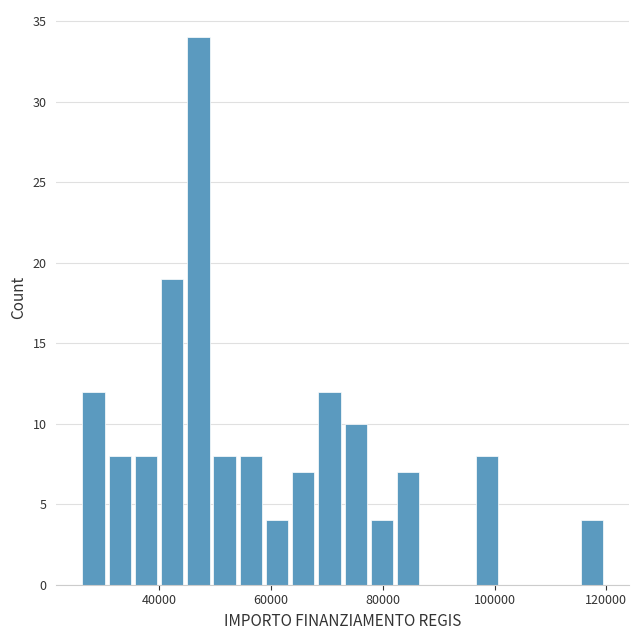

Read against the x-axis, roughly where is the centre of the tallest bar?

46000